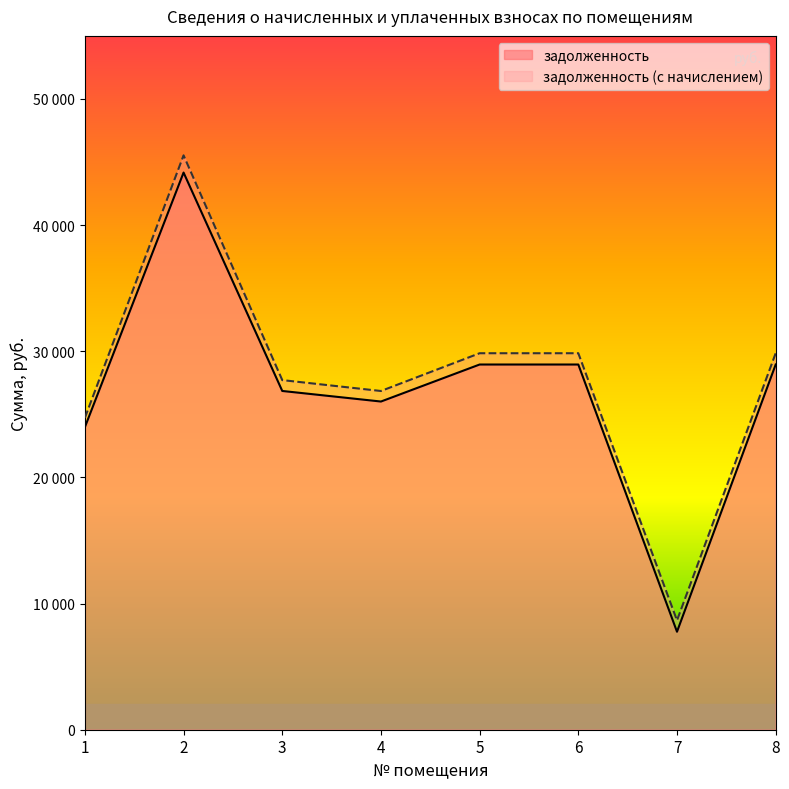

Between 1 and 8, which is larger?

8